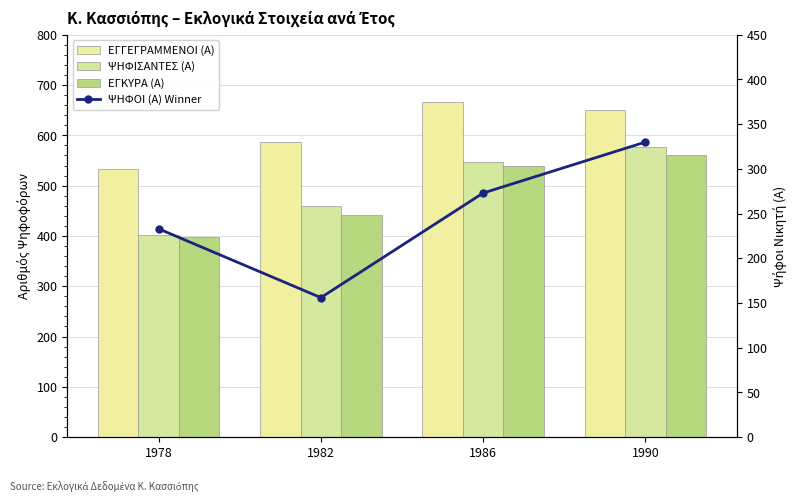

What is the difference between the maximum and minimum values in the ΕΓΓΕΓΡΑΜΜΕΝΟΙ (Α) series?

133